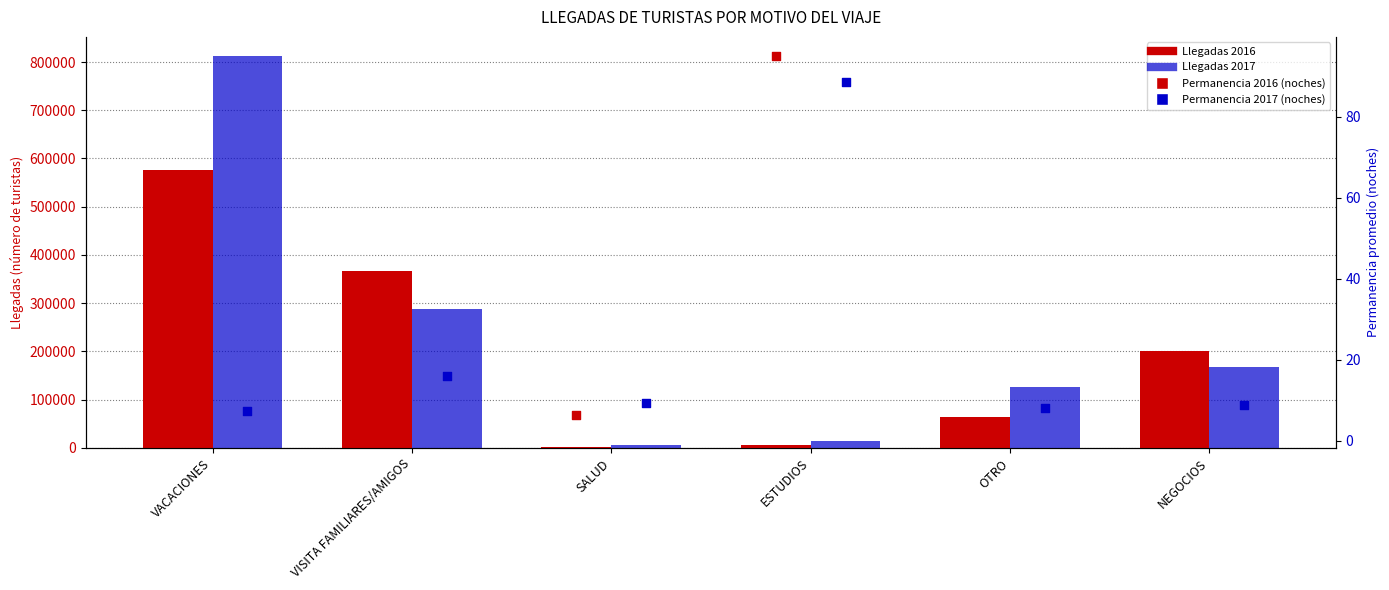

Which series has the largest Y range (max minus min)?

TERCER TRIMESTRE 2017